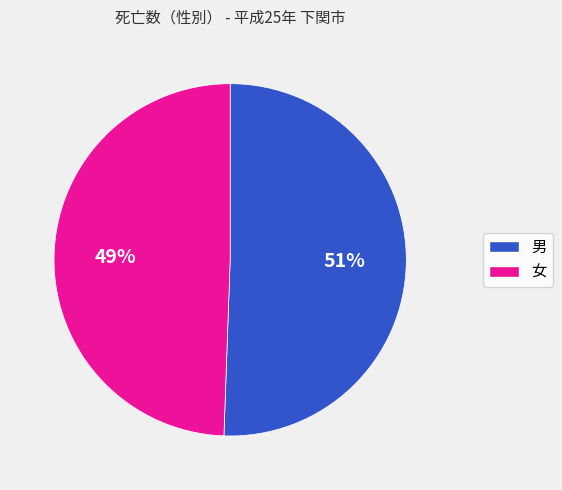

True or false: 女 accounts for 49% of the total.

True